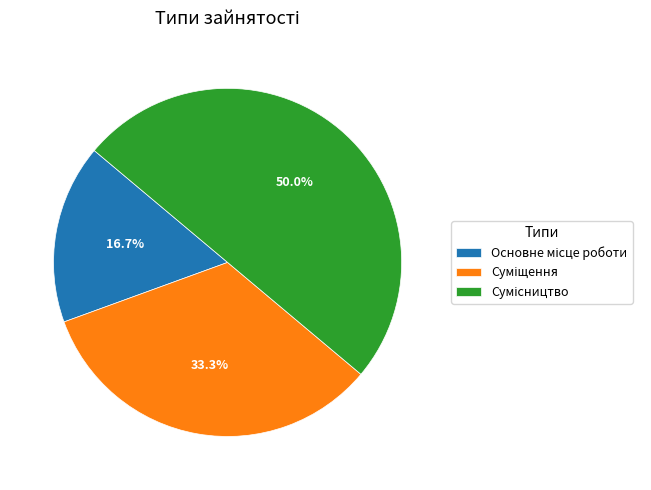

Rank the categories by value from highest to lowest.

Сумісництво, Суміщення, Основне місце роботи